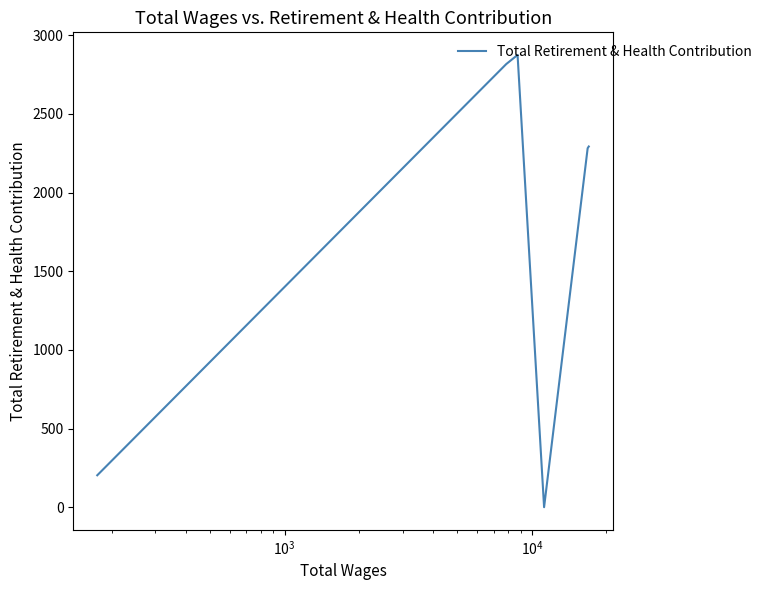

What is the maximum value shown in the chart?

2875